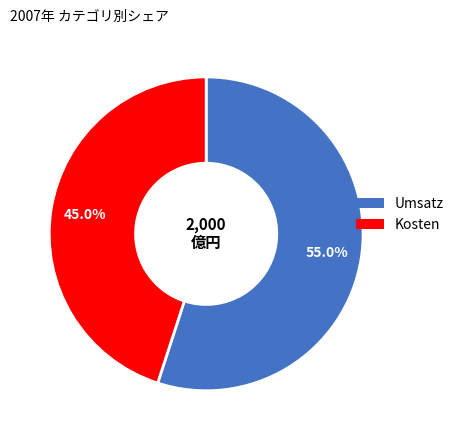

Count the number of slices in the pie.

2